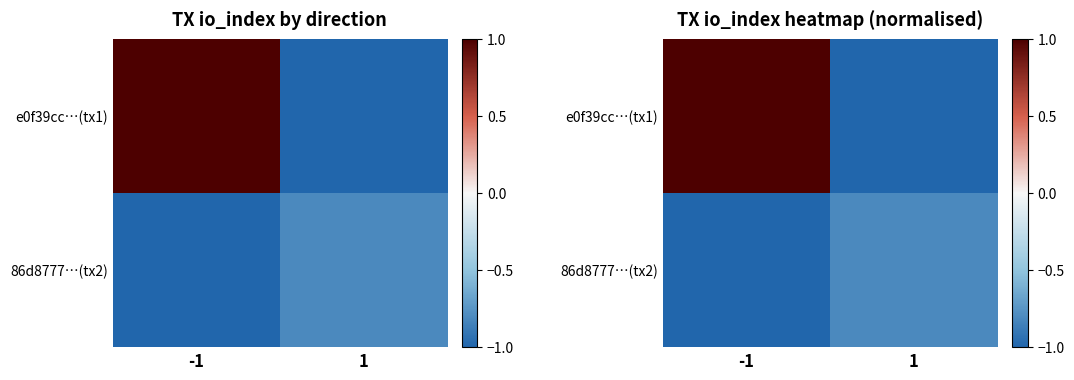

True or false: e0f39cc…(tx1) has a value of -1.0 at 1.

True